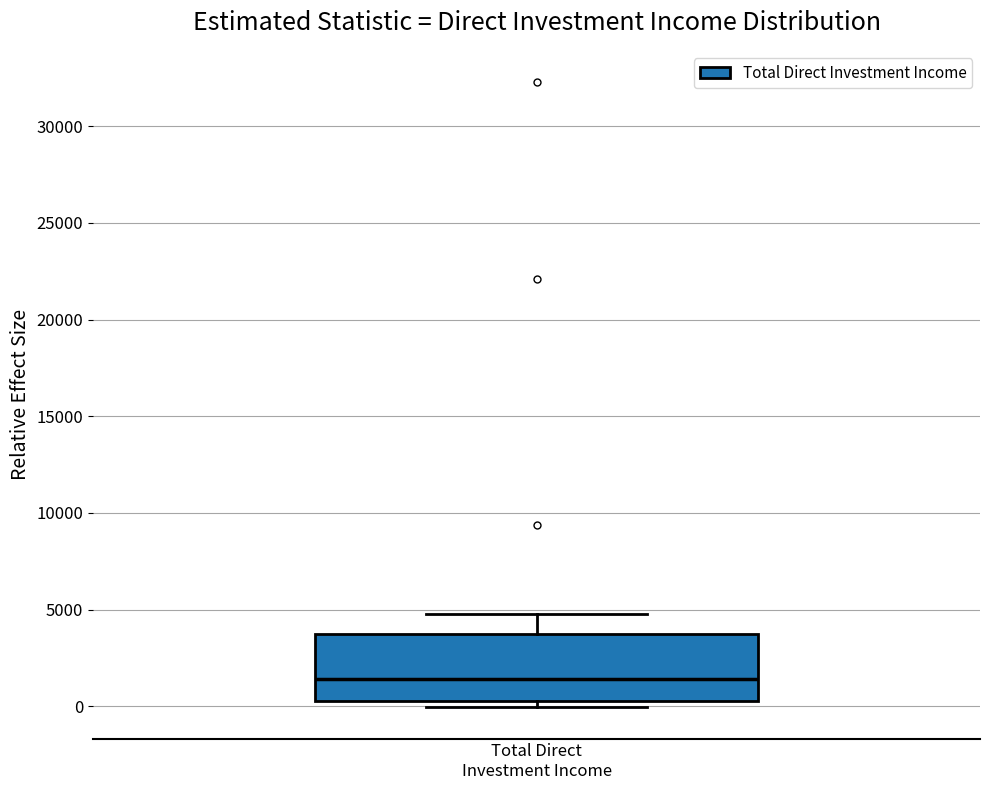

Transcribe this box plot: give where the median line is, the range the box spans, and where the two whiskers end, as read against the y-axis. The values are not printed on the chart, so give them approximately, as read against the axis.

median 1500, box 500 to 4000, whiskers 0 to 5000